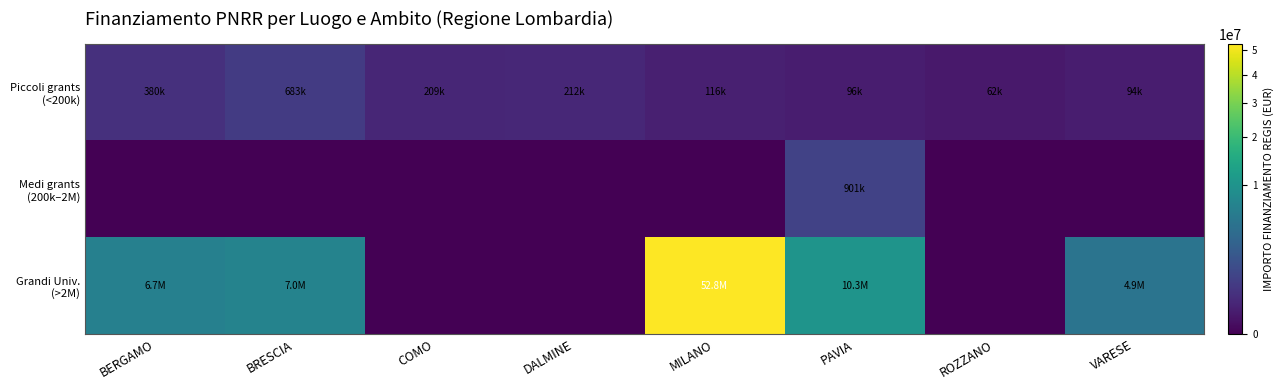

Which series changed the most between DALMINE and MILANO?

Grandi Univ. (>2M)